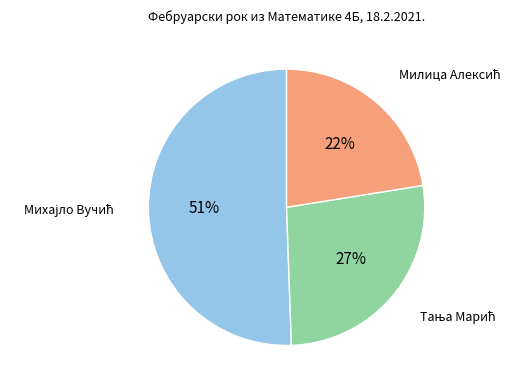

How many segments does this pie chart have?

3